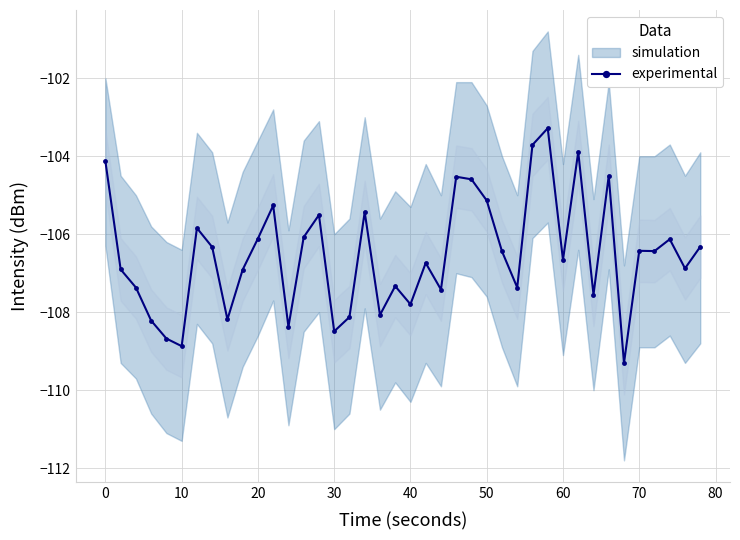

True or false: experimental has a value of -140.2 at 0.

False